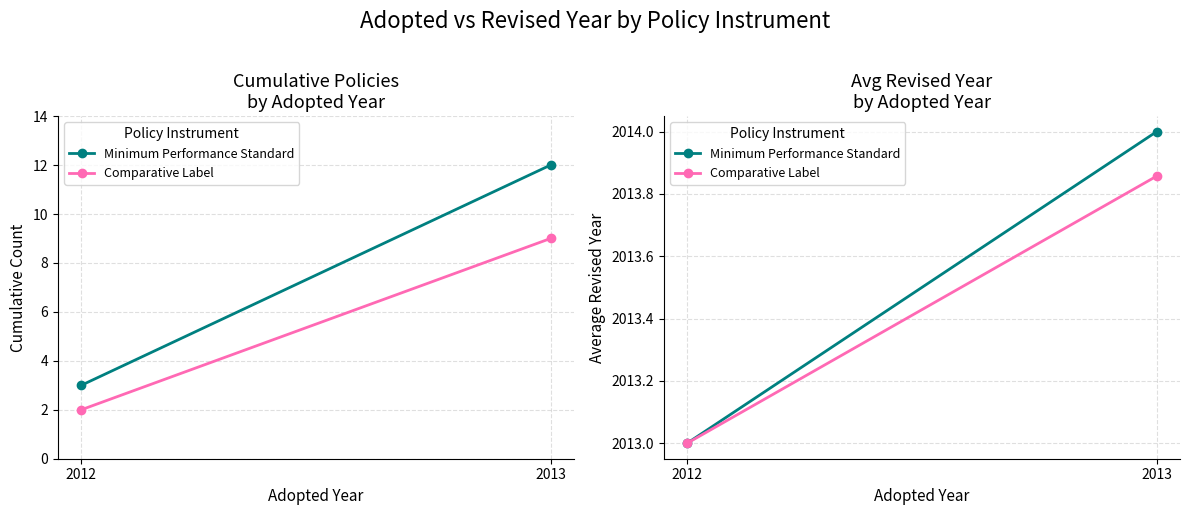

At how many categories does at least one series exceed 2013?

1